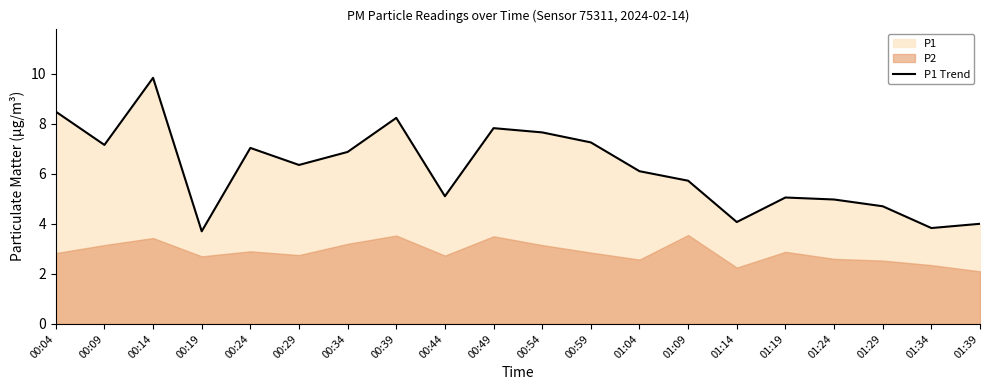

At which category does the chart reach its minimum across all series?

00:19